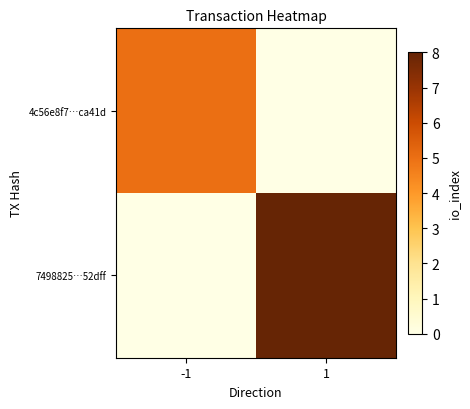

Rank the series at 1 from highest to lowest value.

7498825…52dff, 4c56e8f7…ca41d